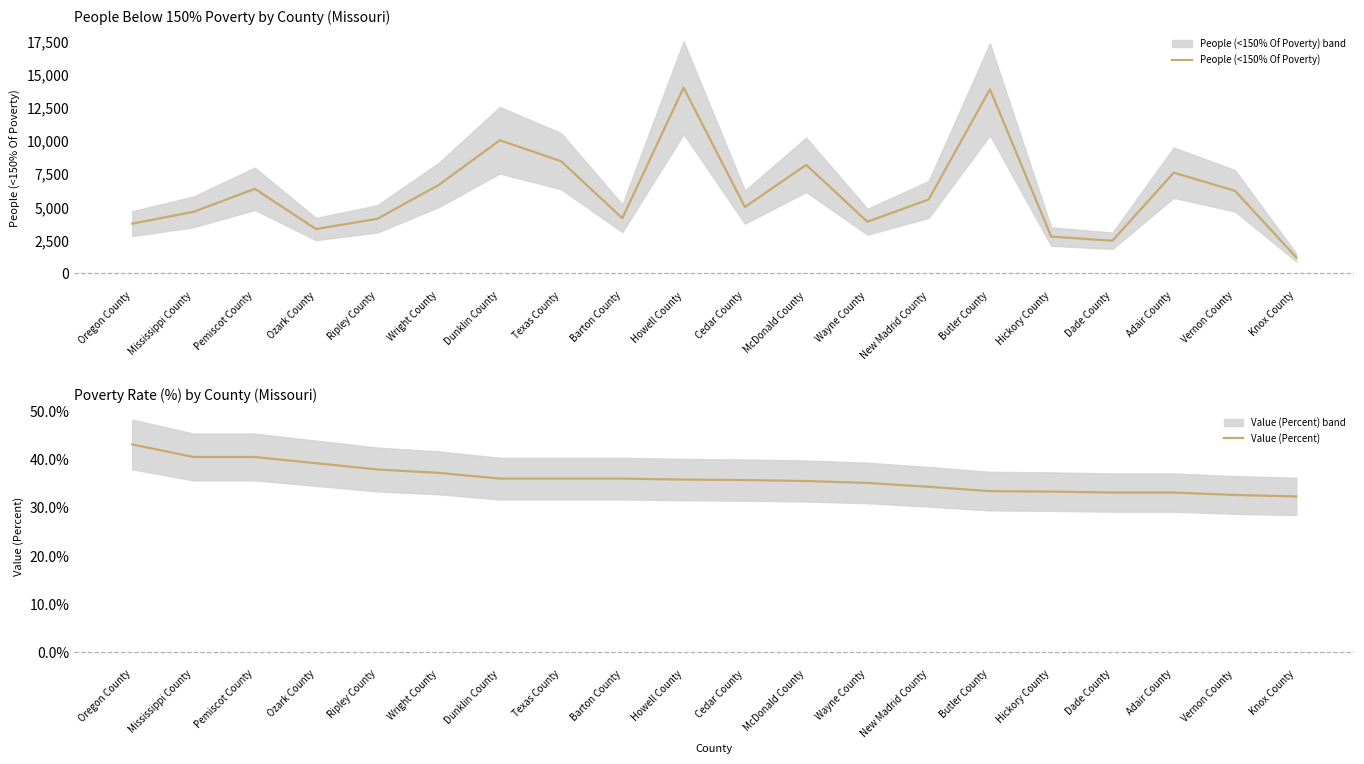

What is the difference between the highest and lowest values at Butler County?

13828.6